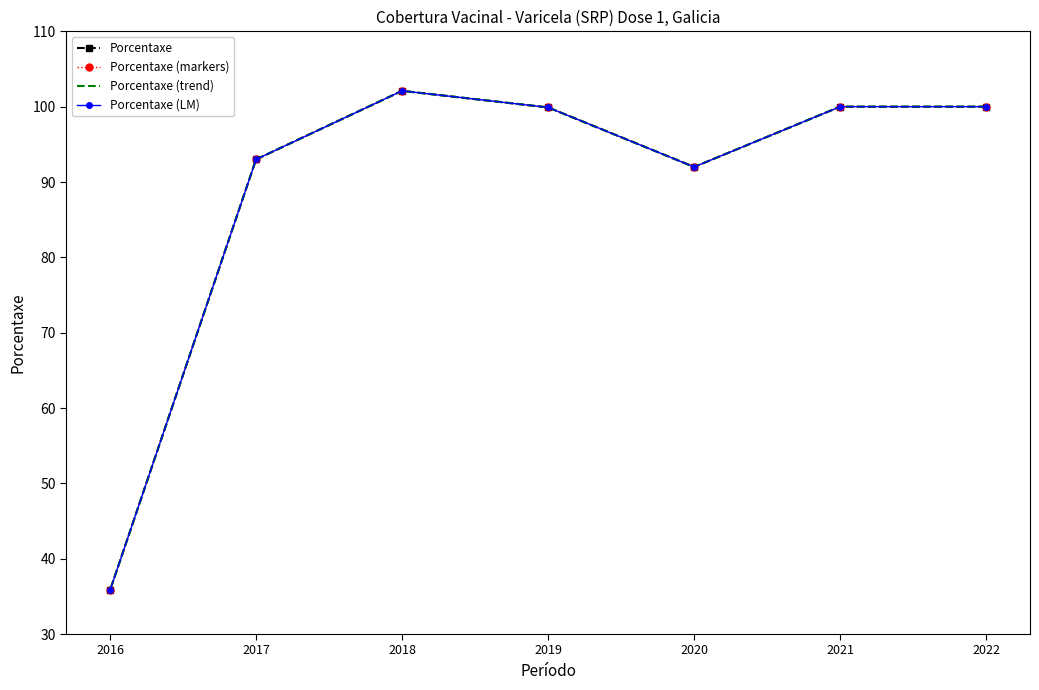

What is the sum of all Porcentaxe values?

622.8